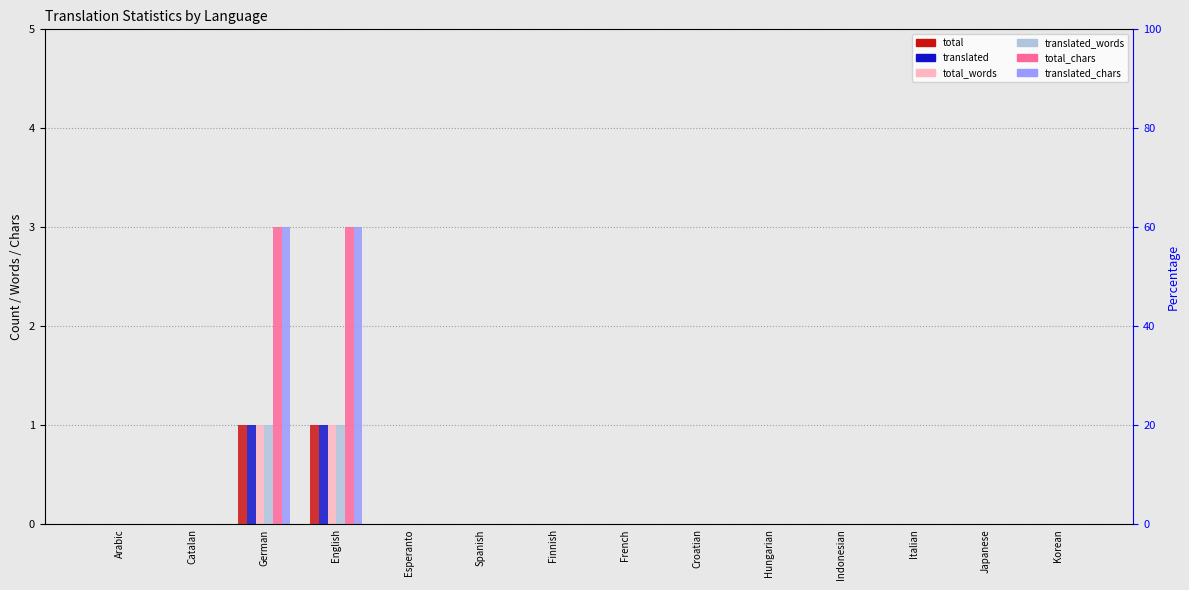

How many series are shown in this chart?

6